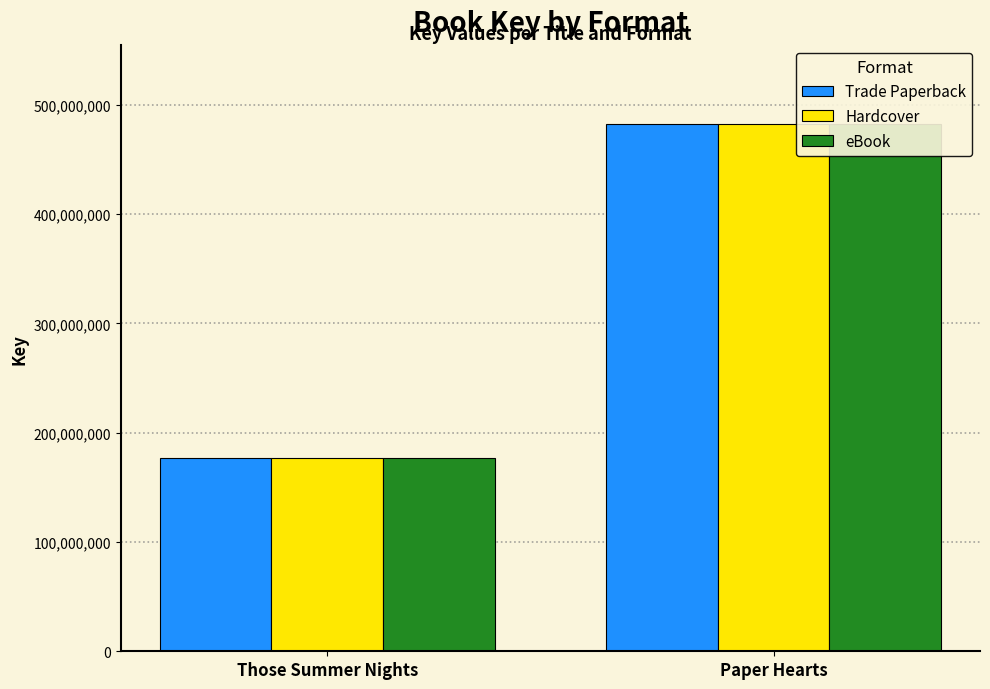

Which series changed the most between Those Summer Nights and Paper Hearts?

Trade Paperback